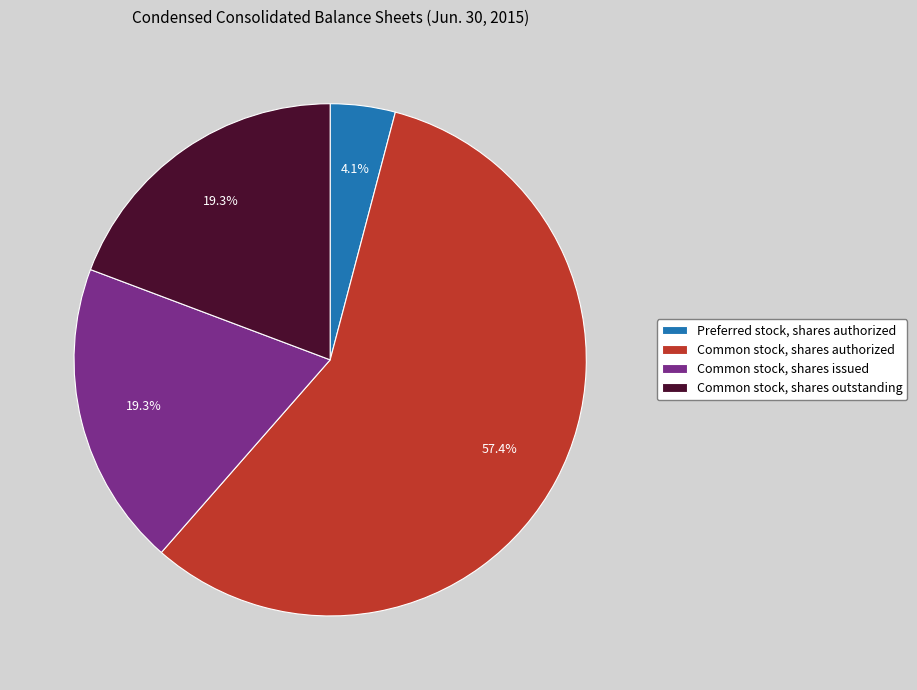

Is the sum of Common stock, shares outstanding and Common stock, shares authorized greater than half?

Yes